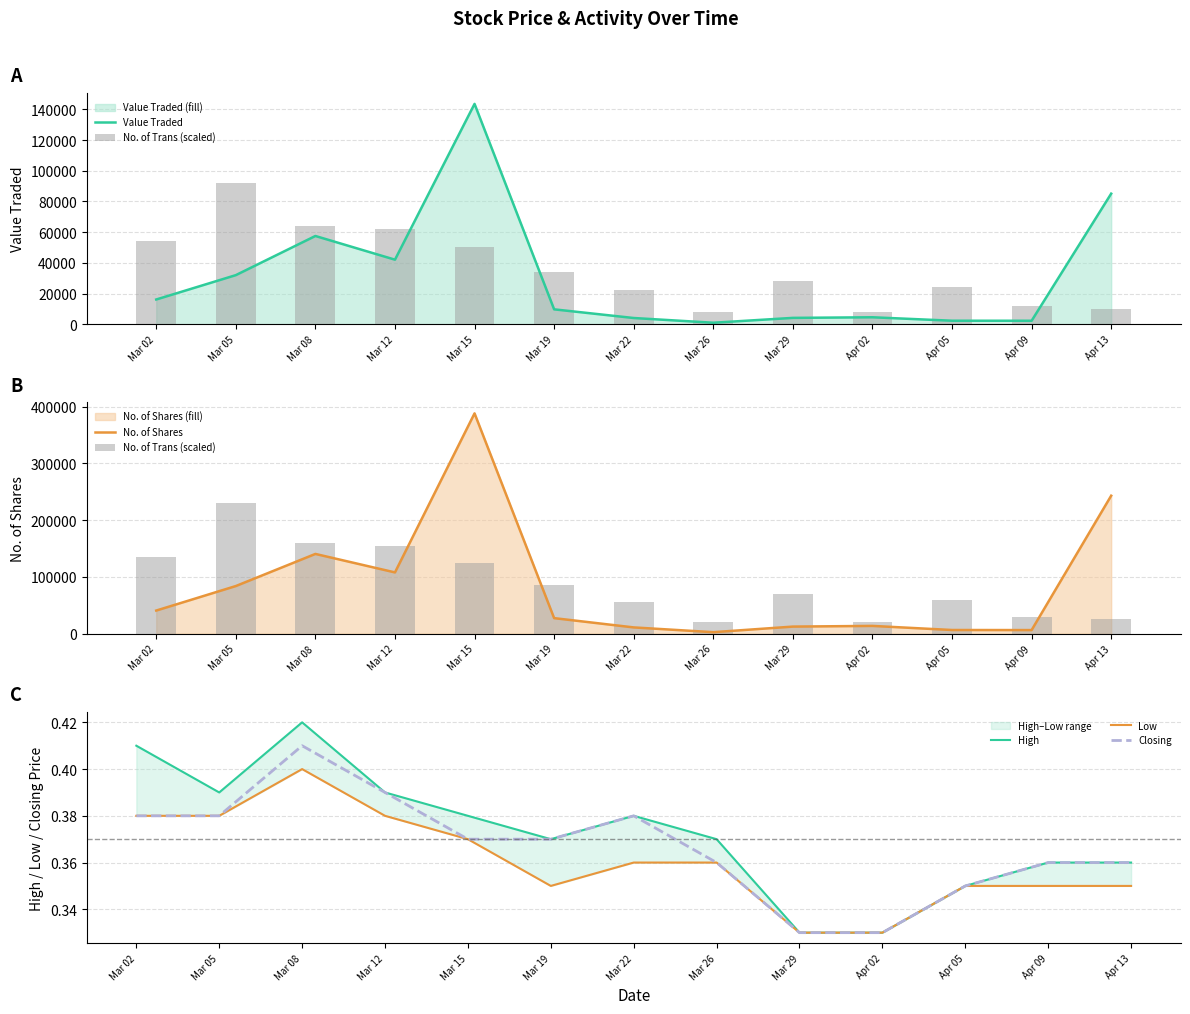

How many Closing values are between 0 and 1?

13